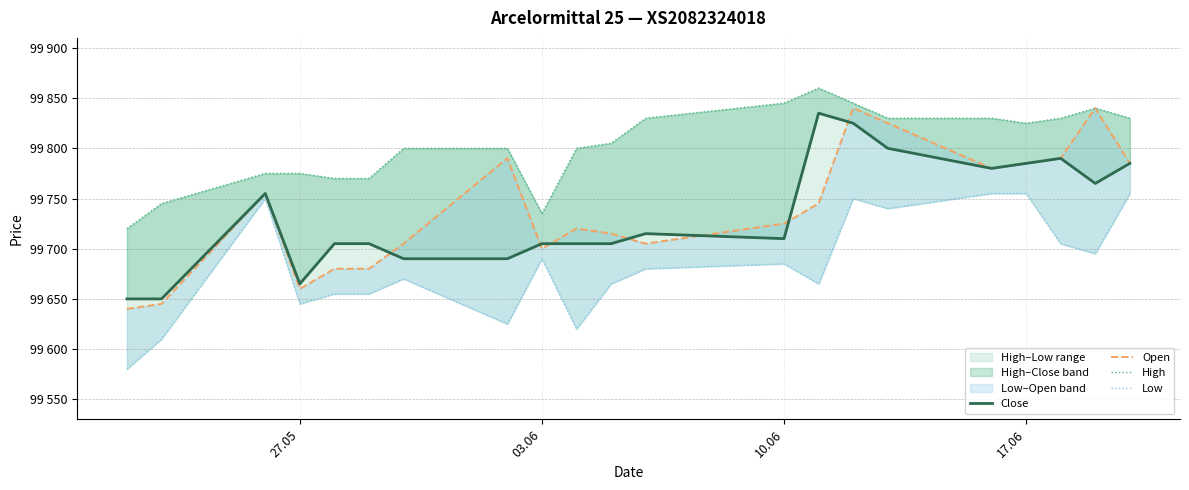

True or false: Close and Open cross at least once.

True